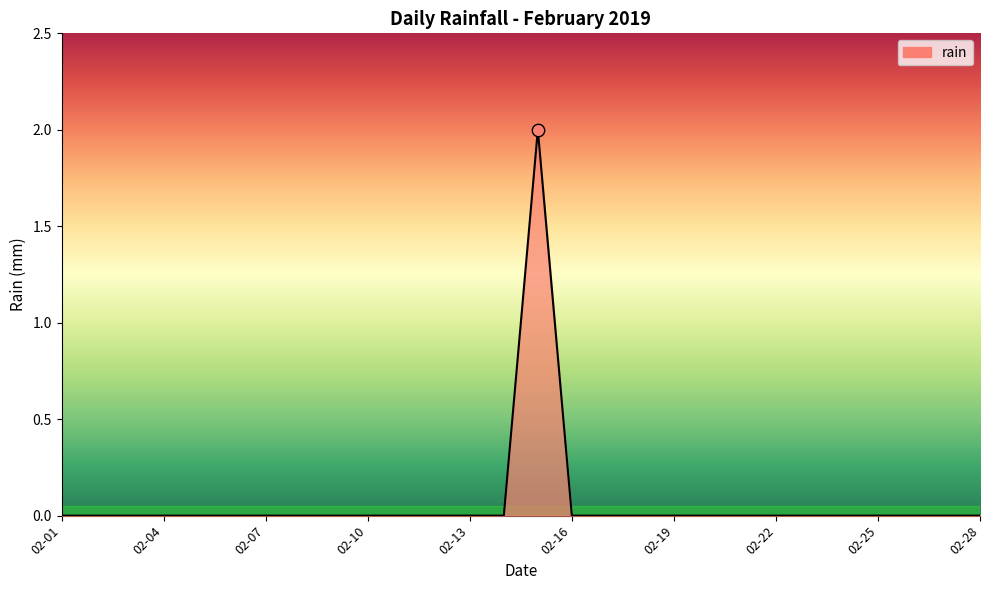

Does the chart have visible grid lines?

No